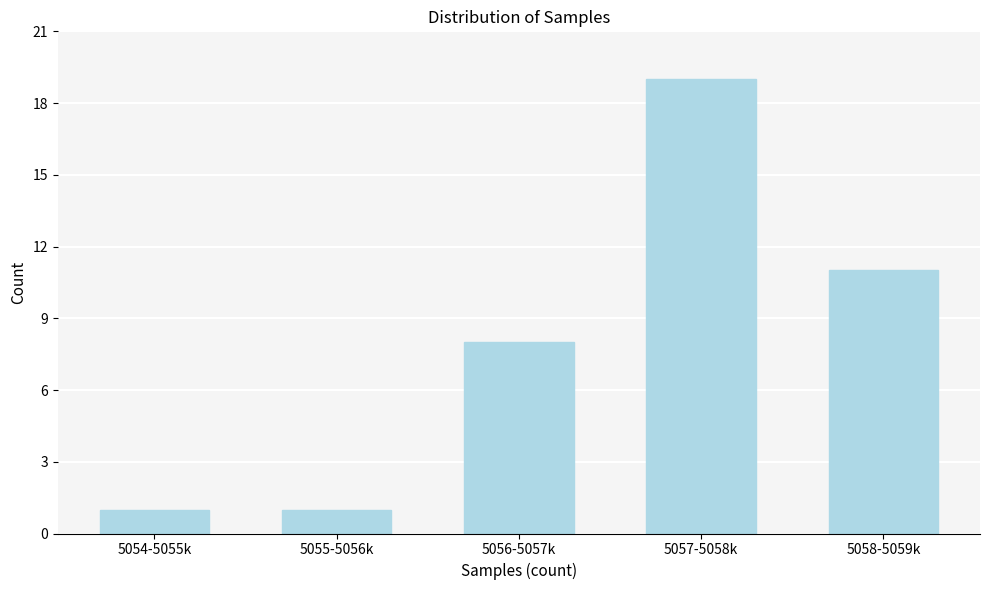

Reading left to right, what are all the values shown in this chart?

1	1	8	19	11